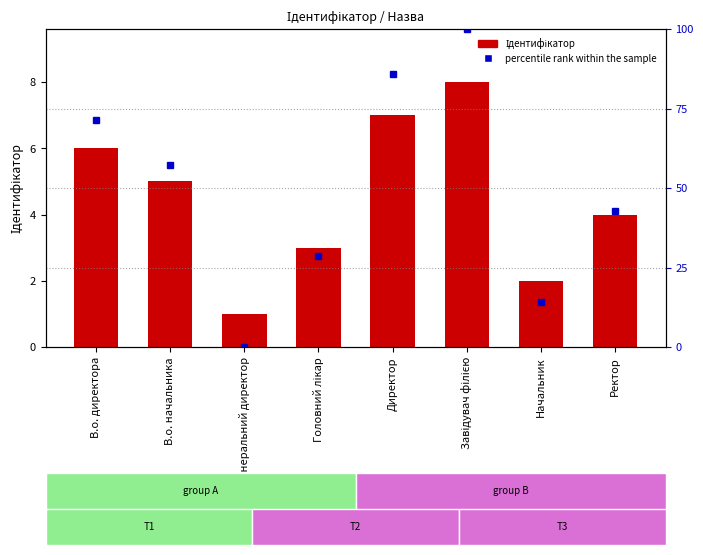

Rank the series by their maximum value, from lowest to highest.

Ідентифікатор, percentile rank within the sample